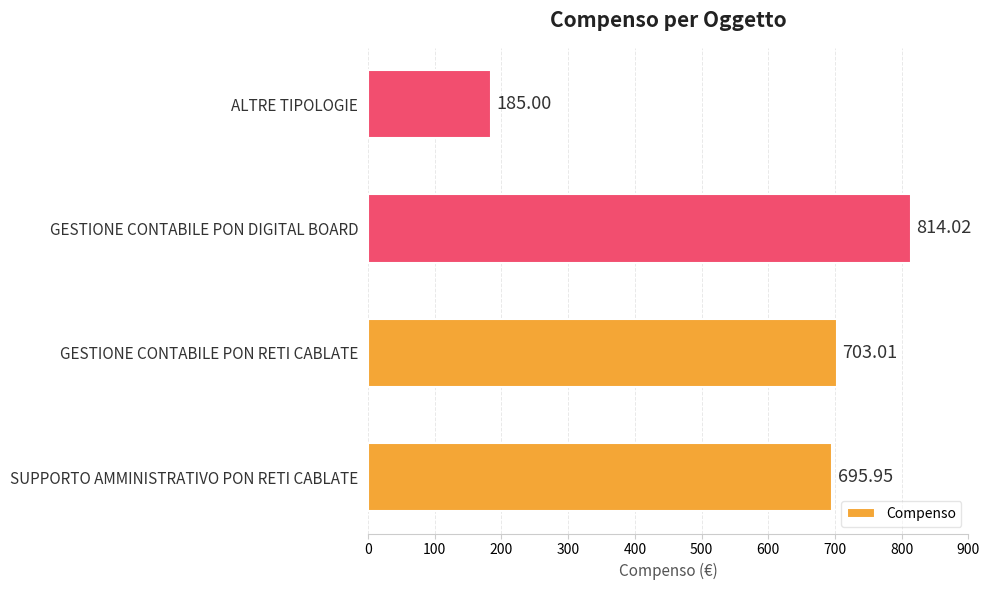

Rank the categories by value from highest to lowest.

GESTIONE CONTABILE PON DIGITAL BOARD, GESTIONE CONTABILE PON RETI CABLATE, SUPPORTO AMMINISTRATIVO PON RETI CABLATE, ALTRE TIPOLOGIE